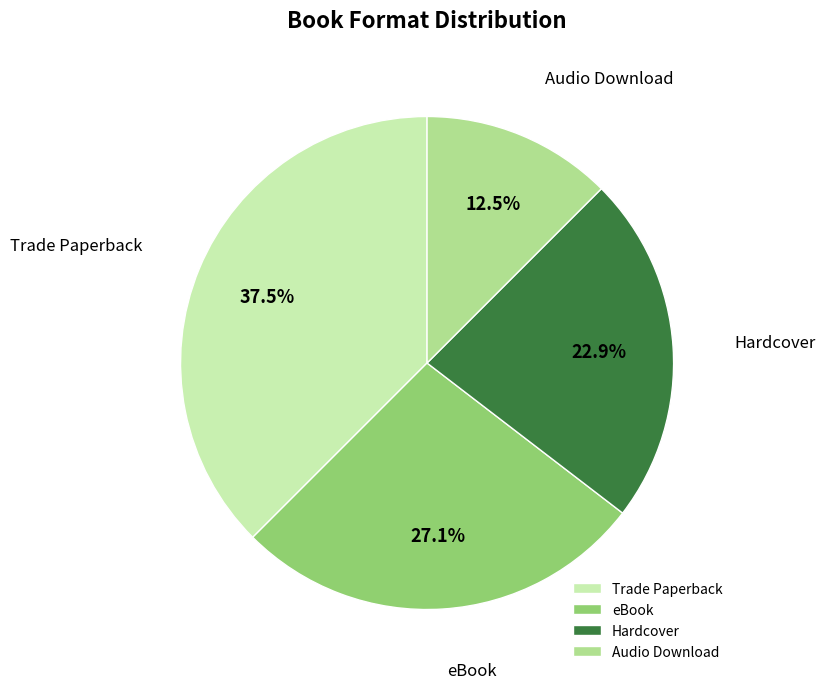

What portion of the pie excludes Hardcover?

77.1%